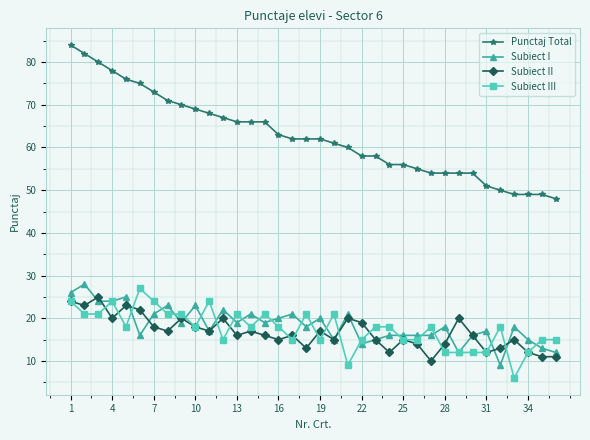

How many distinct data groups are displayed?

4